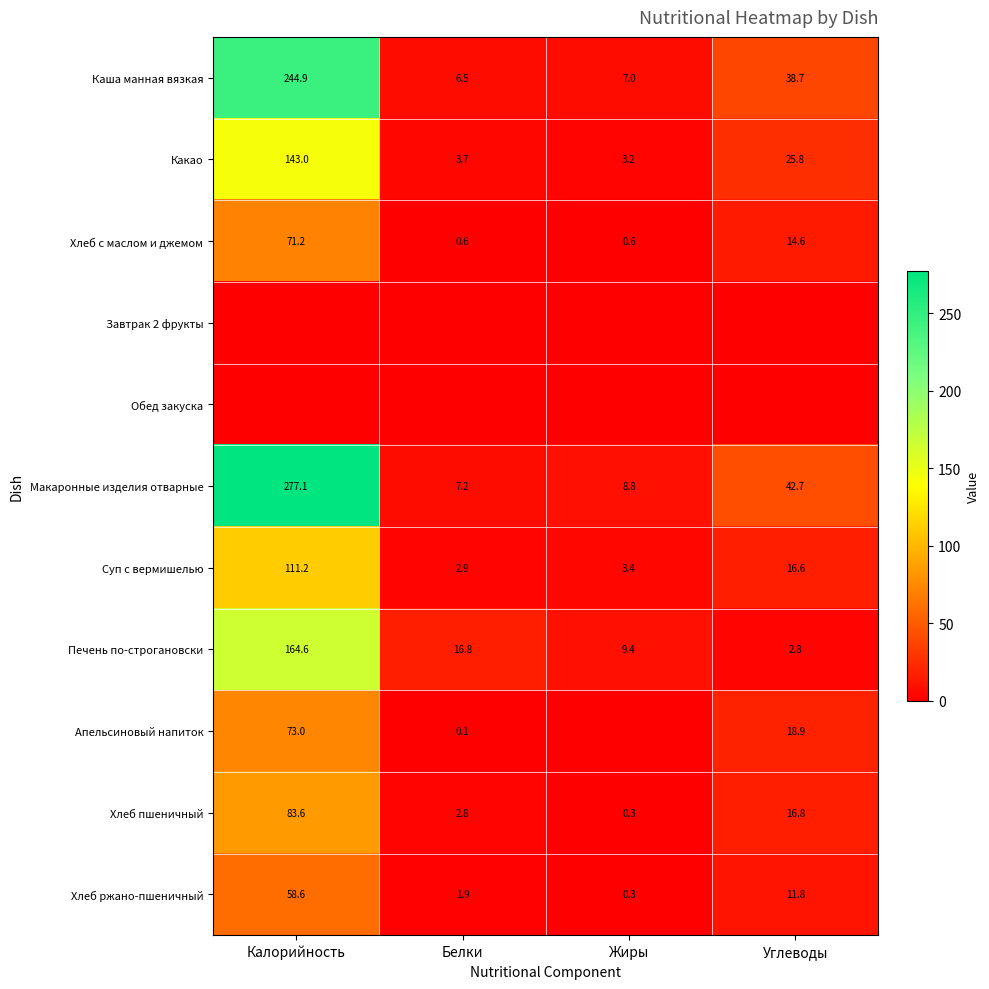

The Хлеб ржано-пшеничный series shows 11.8 at Углеводы. True or false?

True